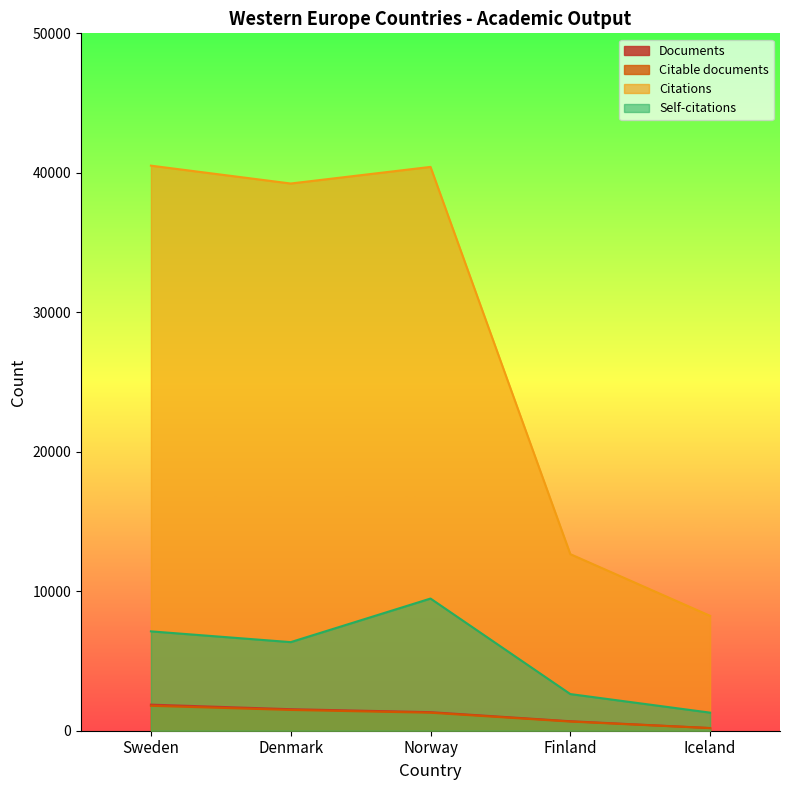

What is the label of the 3rd point from the left?

Norway